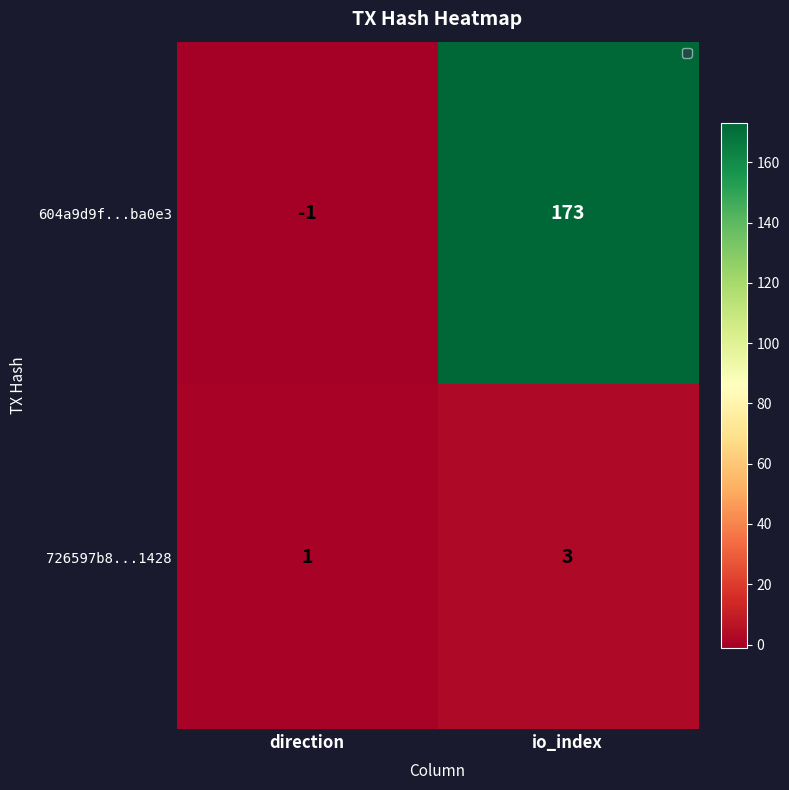

List the series in order of their overall mean, lowest first.

726597b8...1428, 604a9d9f...ba0e3